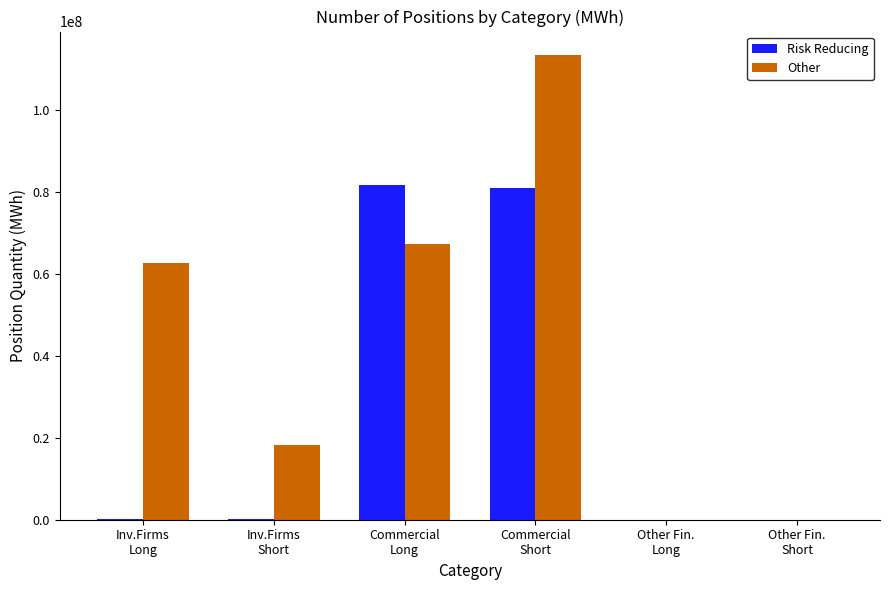

What is the maximum value shown in the chart?

113388096